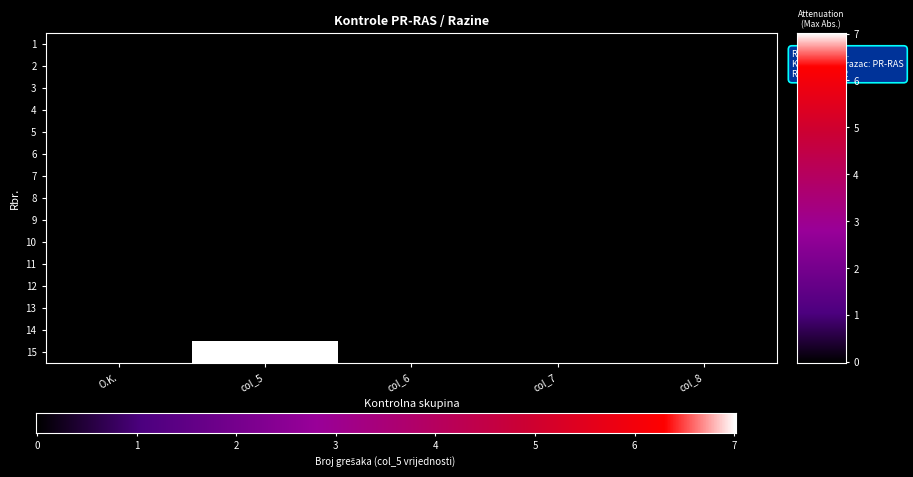

Reading left to right, list all the values displayed in this chart.

O.K.: 0	0	0	0	0	0	0	0	0	0	0	0	0	0	0
col_5: 0	0	0	0	0	0	0	0	0	0	0	0	0	0	7
col_6: 0	0	0	0	0	0	0	0	0	0	0	0	0	0	0
col_7: 0	0	0	0	0	0	0	0	0	0	0	0	0	0	0
col_8: 0	0	0	0	0	0	0	0	0	0	0	0	0	0	0